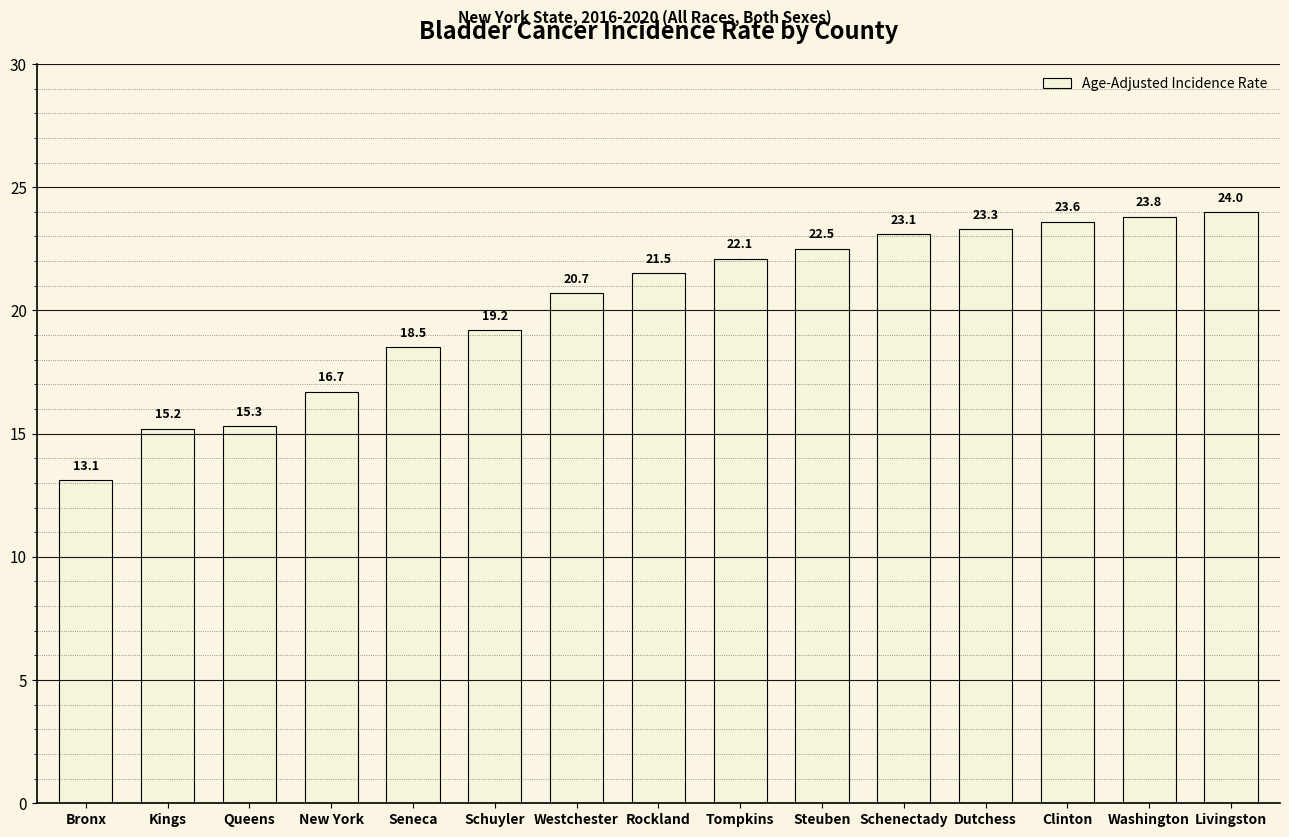

Is it true that the value at Clinton is 12.2?

False